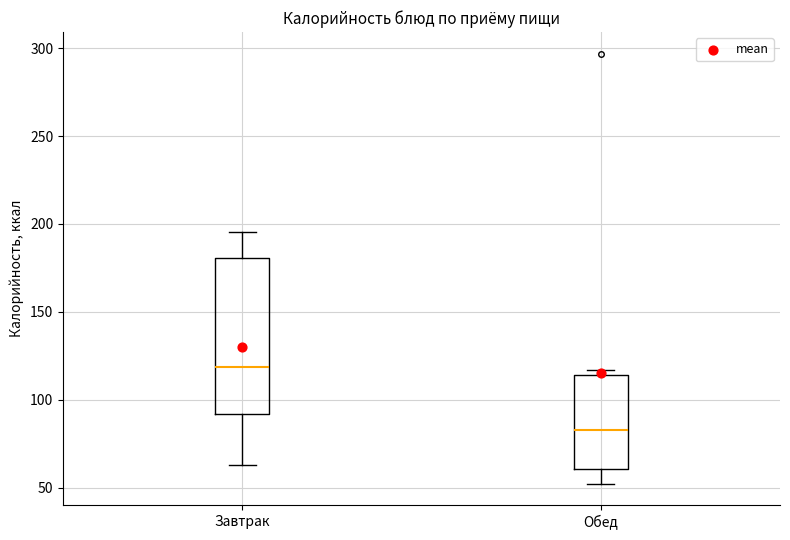

Reading left to right, transcribe this box plot: for each box, give where its median line is, the range the box spans, and where its two whiskers end, as read against the y-axis. The values are not printed on the chart, so give them approximately, as read against the axis.

Завтрак: median 120, box 90 to 180, whiskers 65 to 195
Обед: median 85, box 60 to 115, whiskers 50 to 115 (just above the box's upper edge)